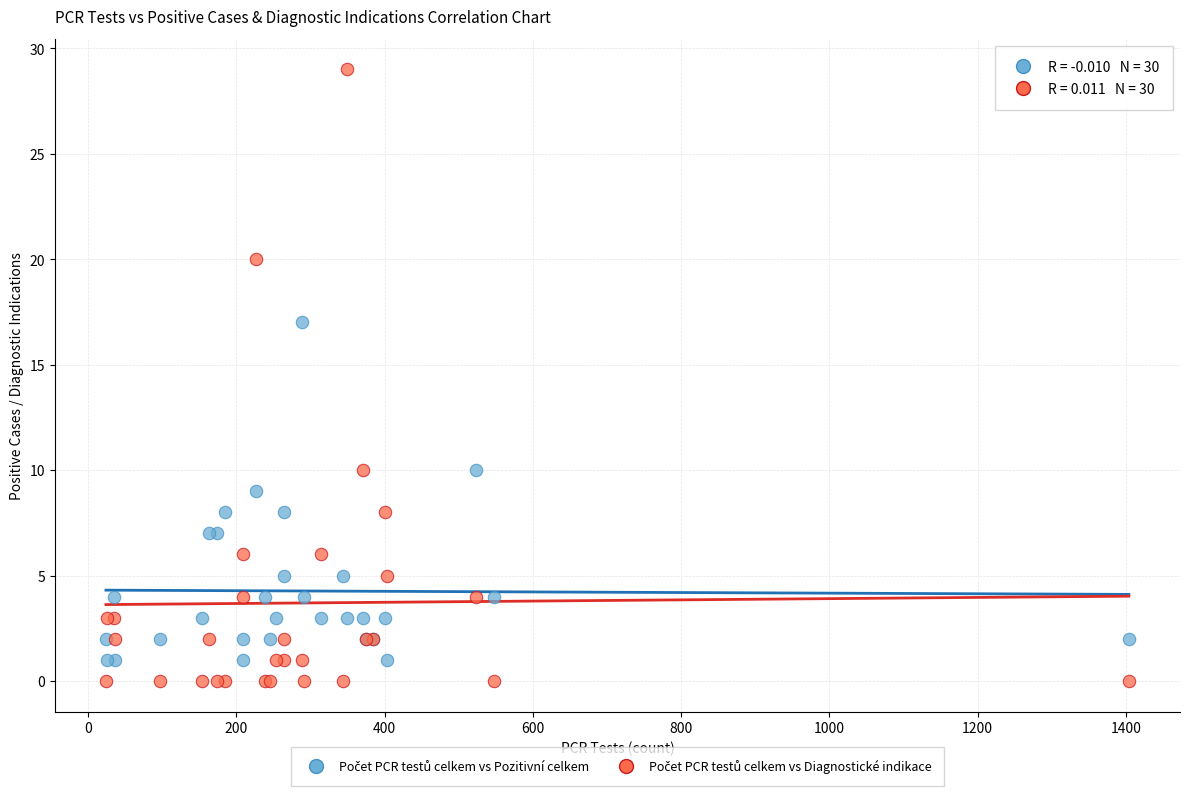

Across all series, what Y value is closest to 14?

17